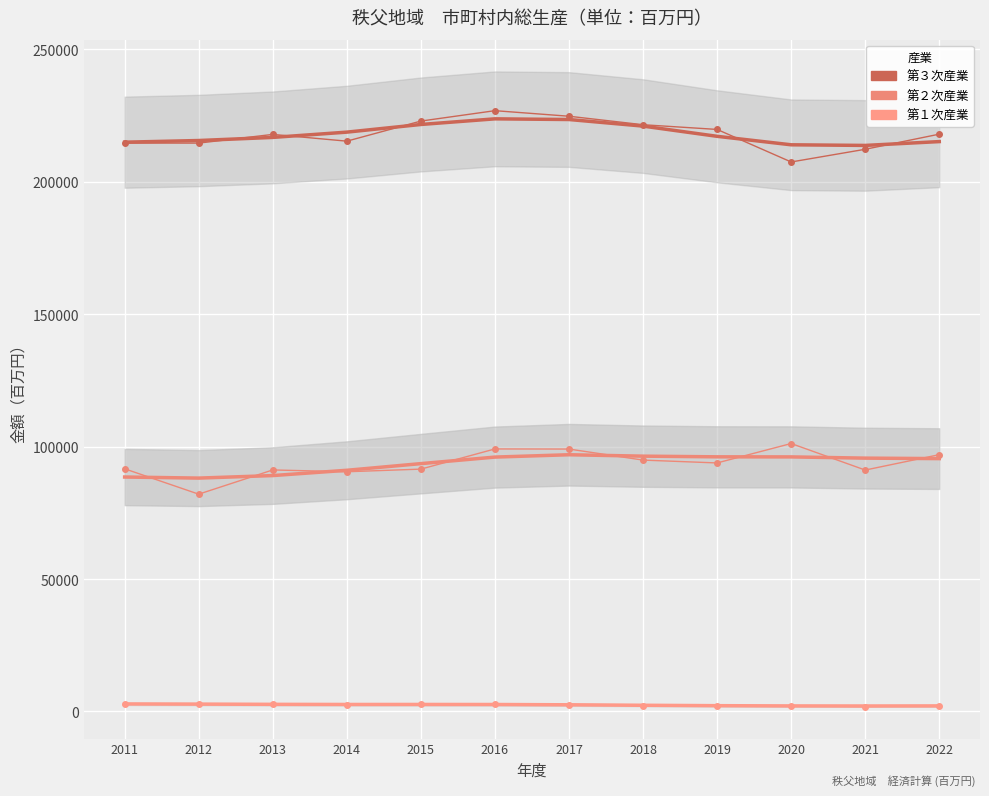

What is the sum of the 第２次産業 values at 2020 and 2013?

192386